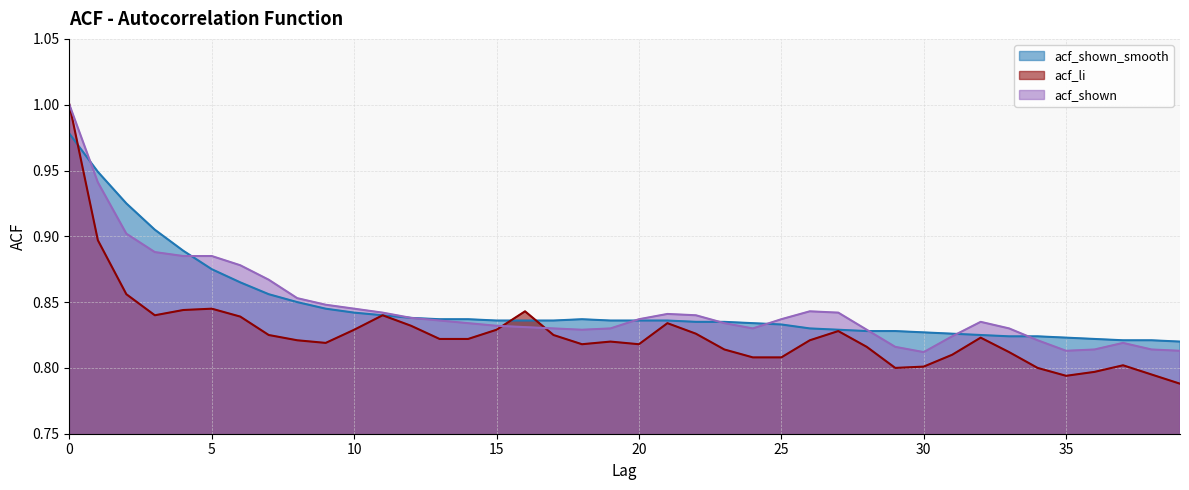

What is the value of the acf_li point at the 25th from the left?

0.8